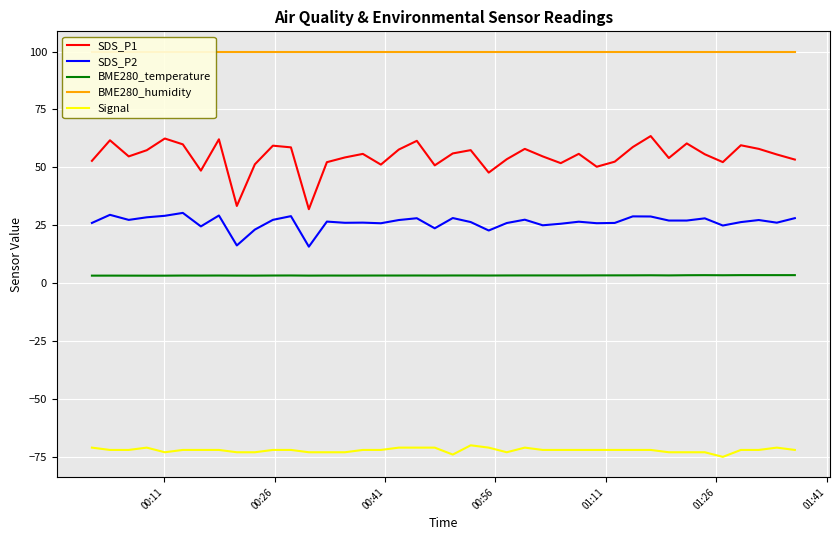

Which series has the largest total across all categories?

BME280_humidity